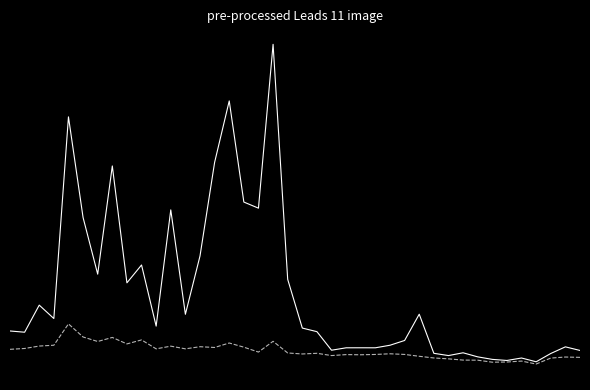

The P1 series shows 0.0 at 35. True or false?

False